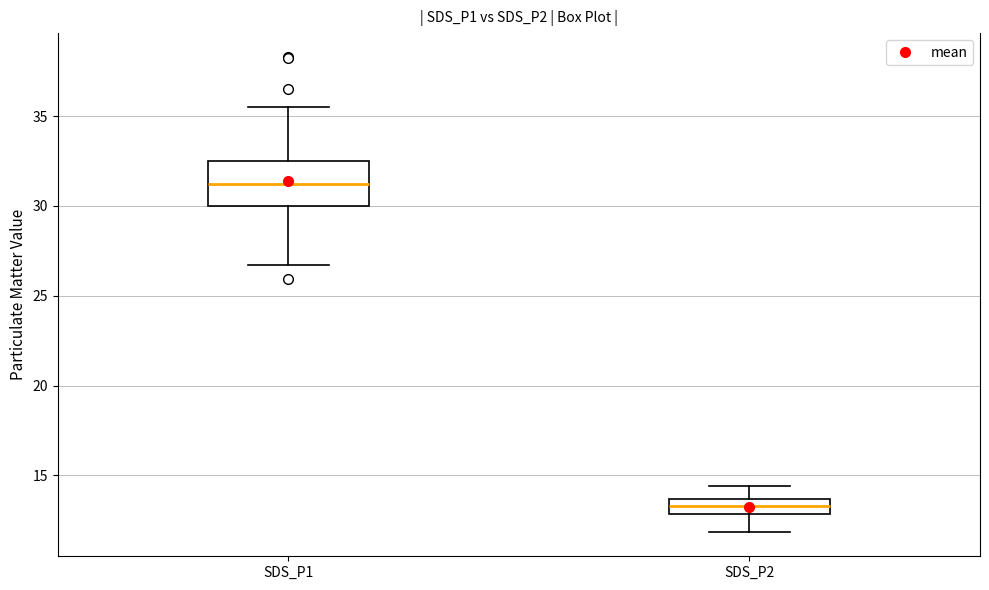

Which box's median line is the highest?

SDS_P1